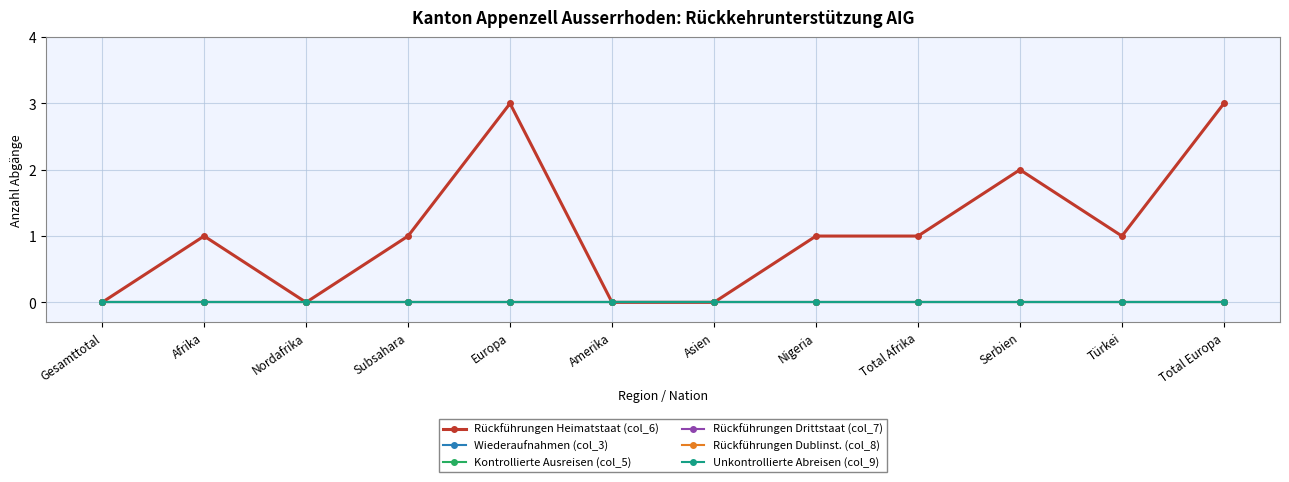

Is this an area chart (filled region under the line)?

No